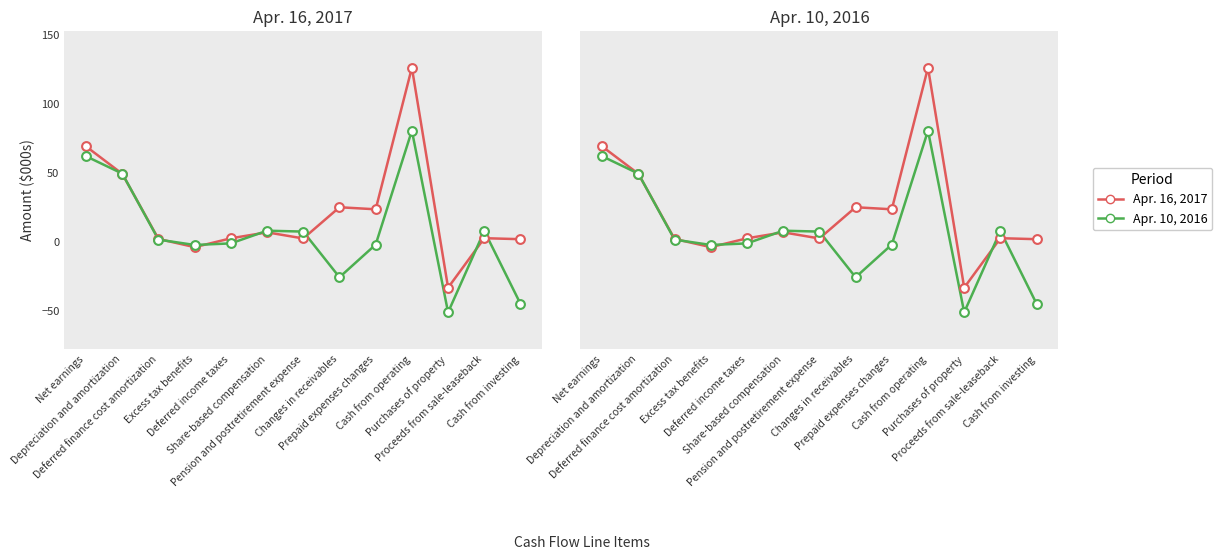

At how many categories does at least one series exceed 73?

1